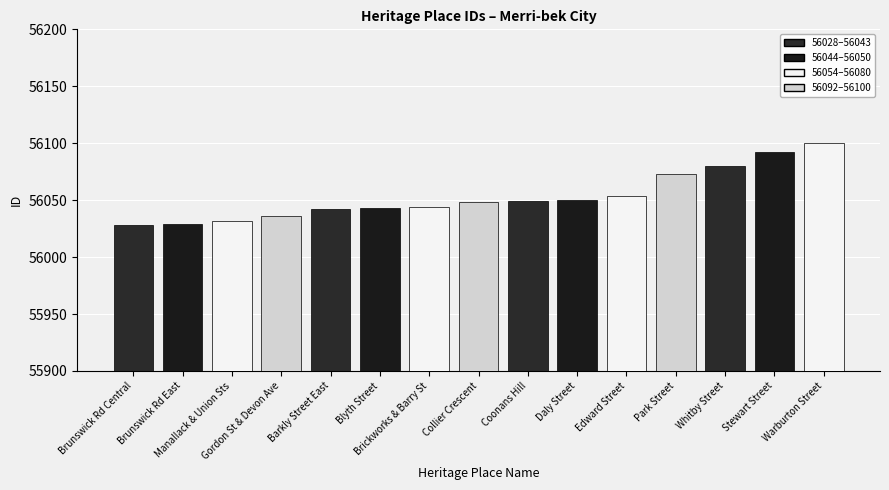

What is the value of the 2nd bar from the left?

56029